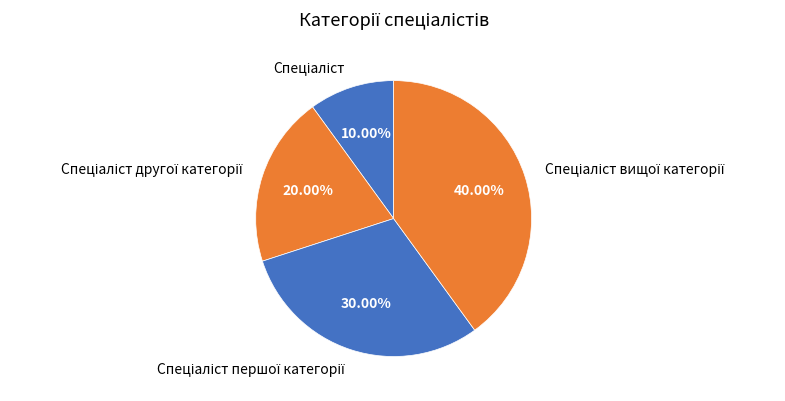

Is there any slice that represents more than half of the pie?

No